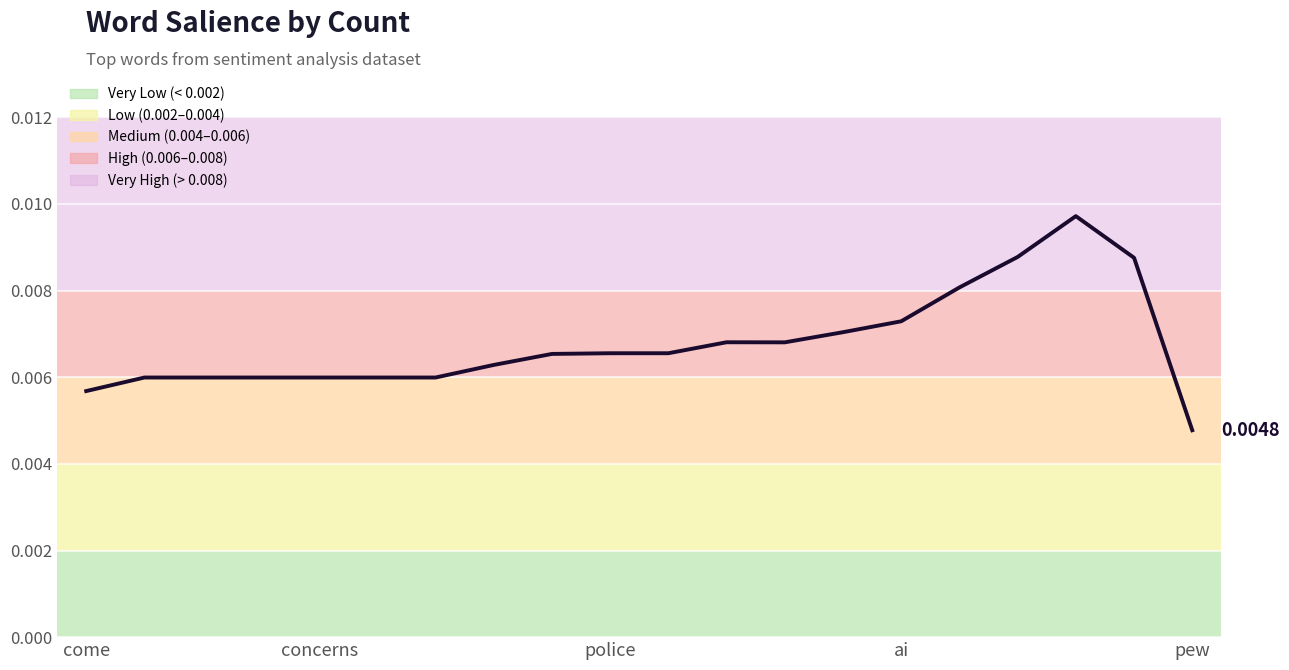

What is the sum of all values?

0.1